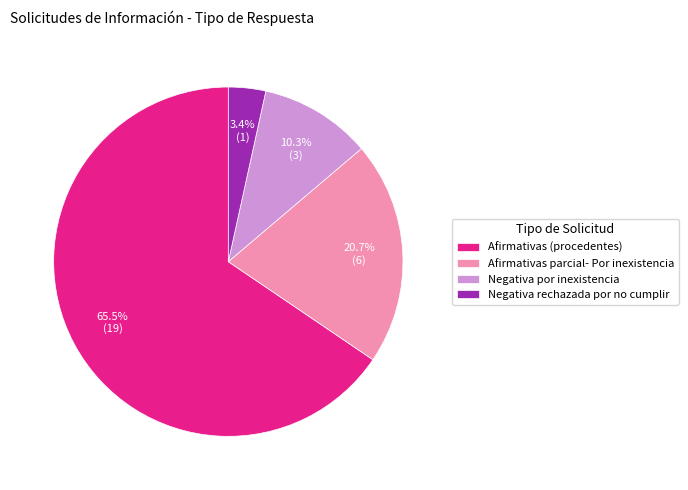

Do Afirmativas parcial- Por inexistencia and Negativa por inexistencia together represent more than half of the pie?

No